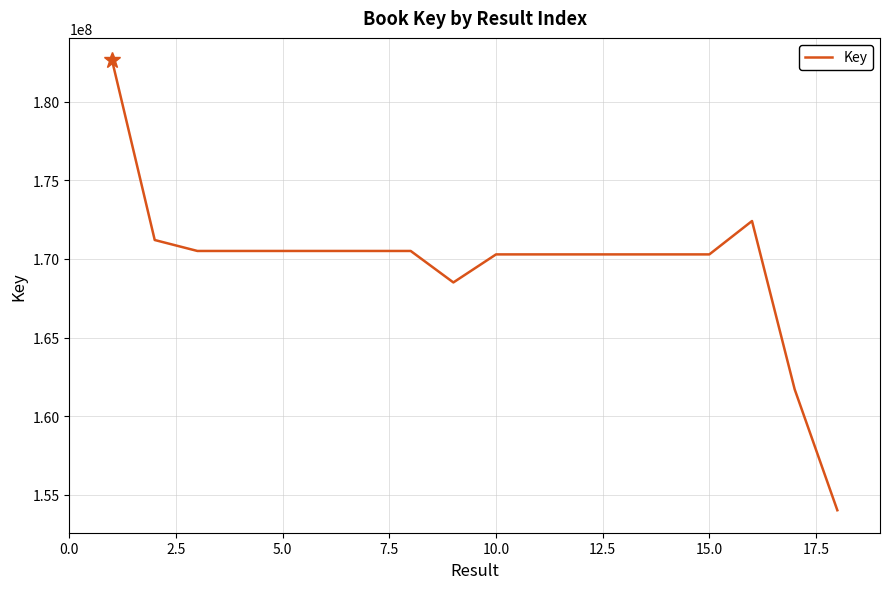

What is the greatest value displayed?

182621042